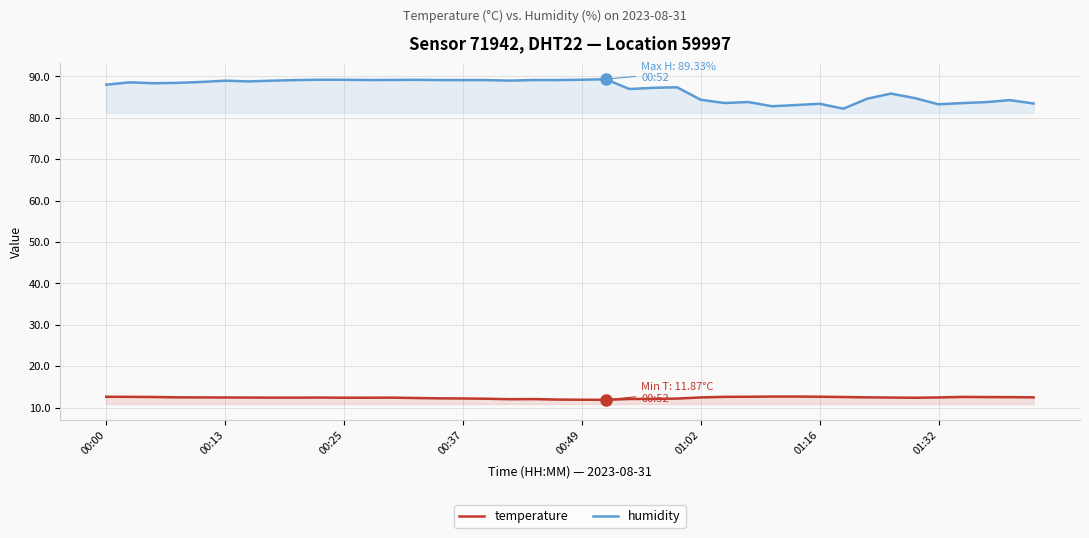

What is the label of the 34th point from the left?

33